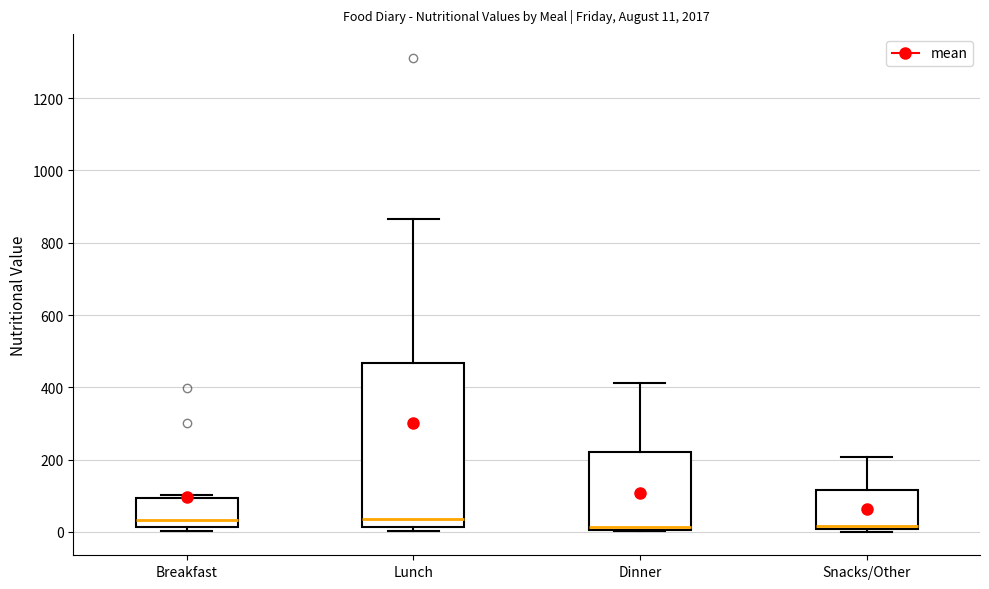

Which box is the tallest, from its lower edge to its upper edge?

Lunch